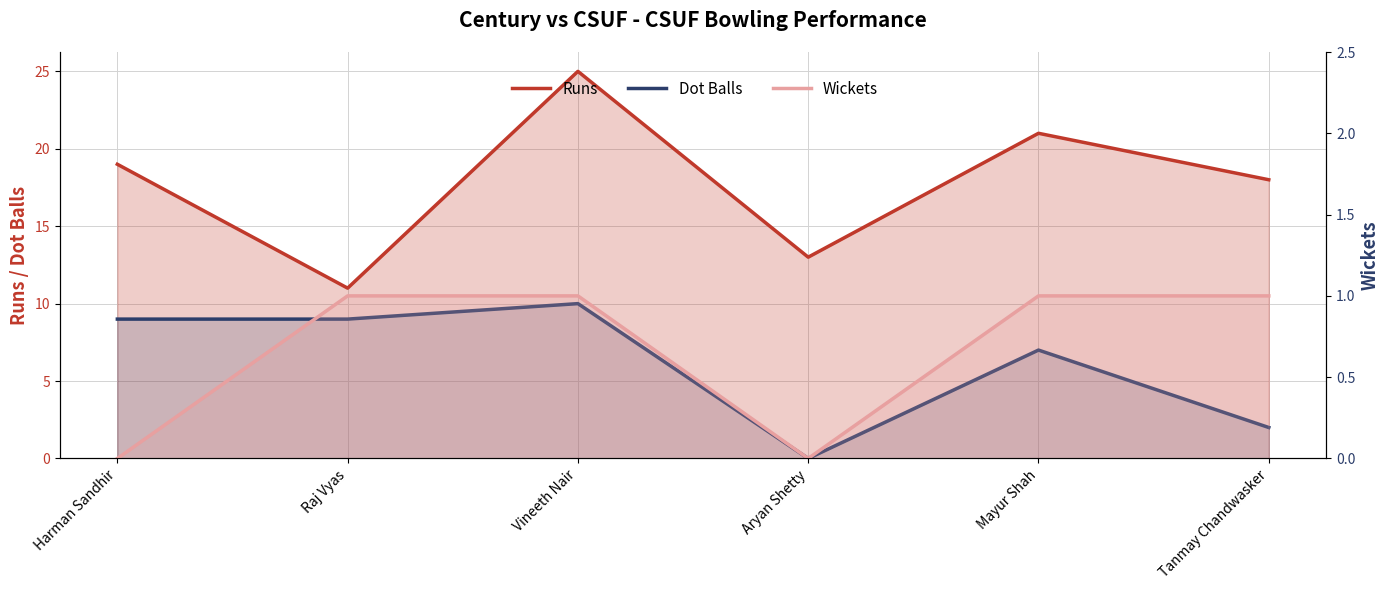

Where is the first local maximum for Dot Balls?

Vineeth Nair